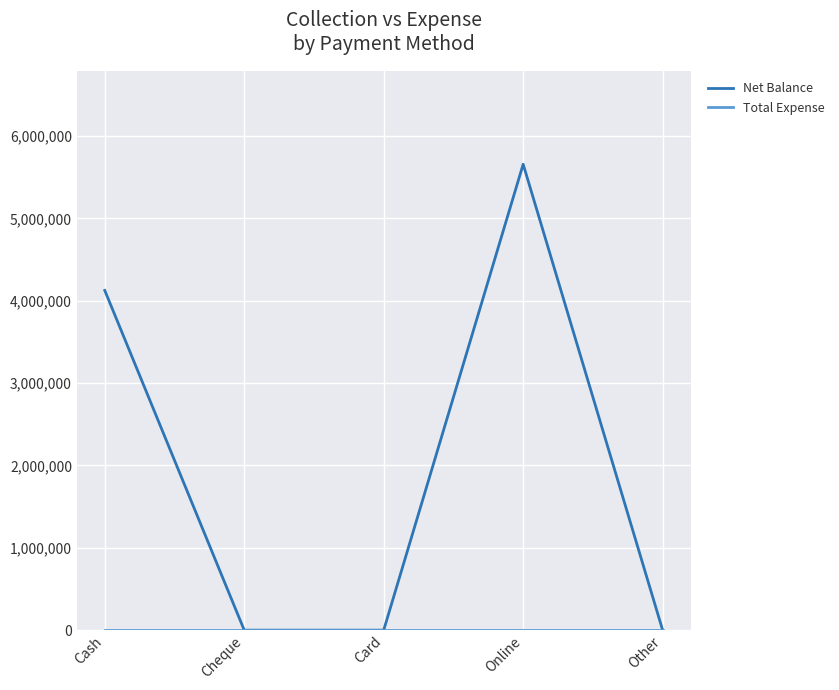

Does the chart display data point markers on the line(s)?

No